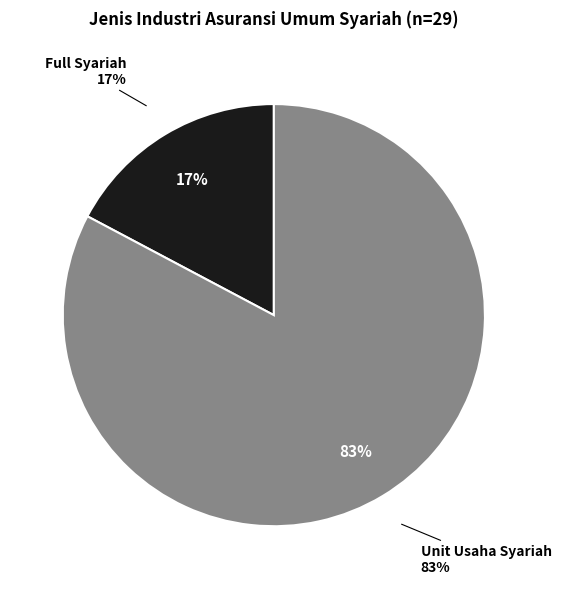

True or false: Unit Usaha Syariah accounts for 68% of the total.

False